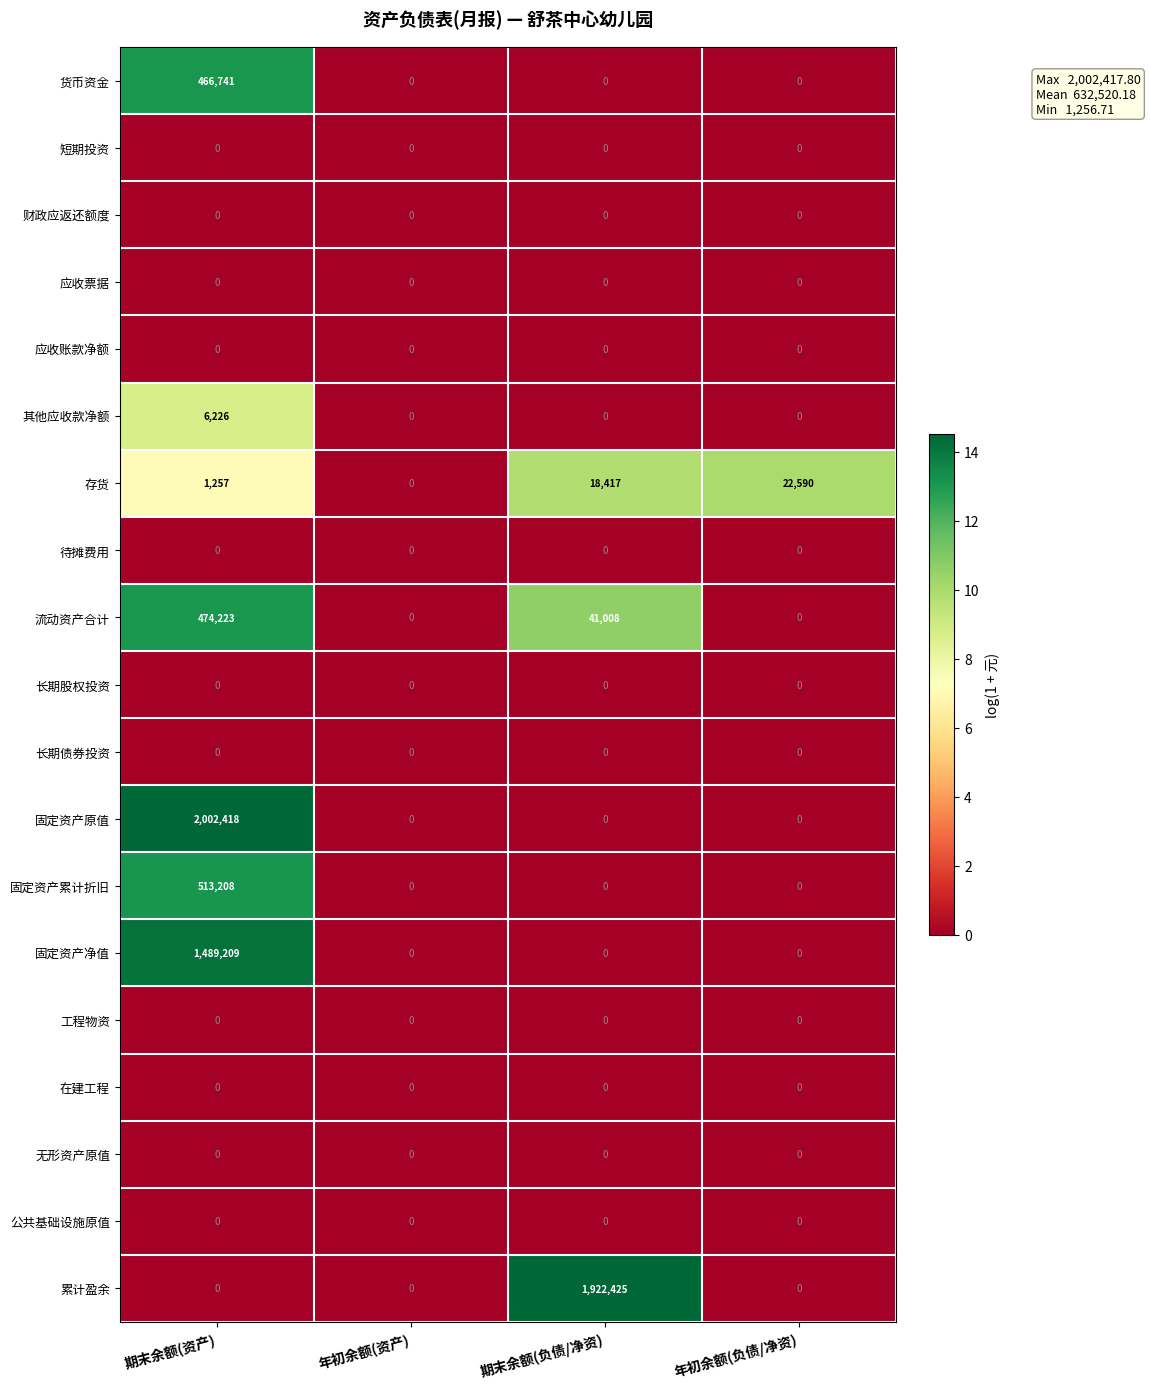

Which category has the highest value across all series?

期末余额(资产)